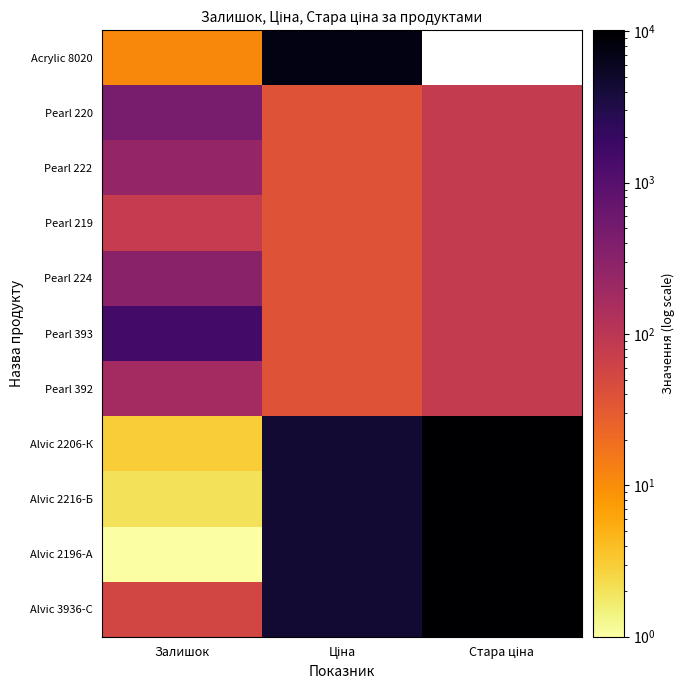

Is it true that Pearl 222 equals 49.1 at Стара ціна?

False